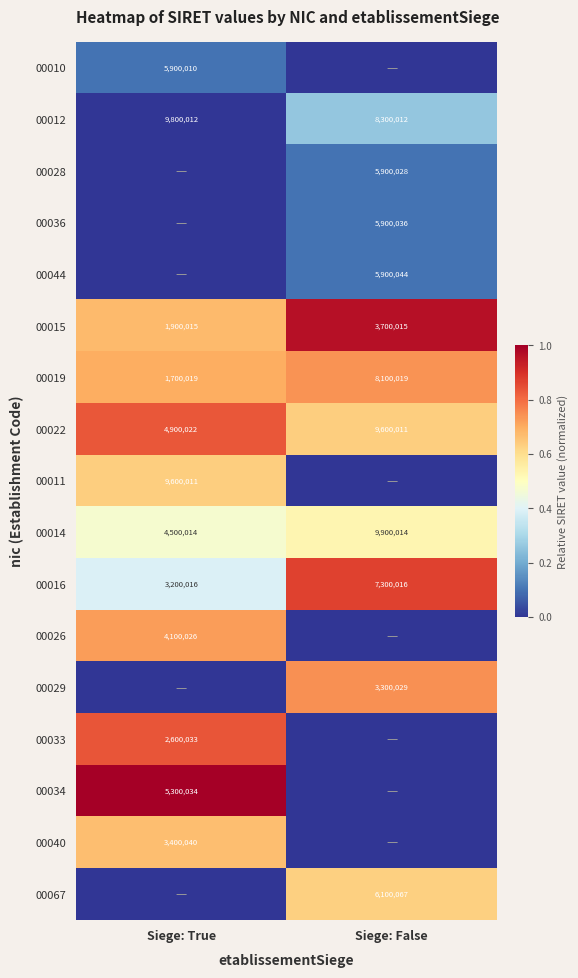

The value of 00040 at Siege: True is 1841923. True or false?

False